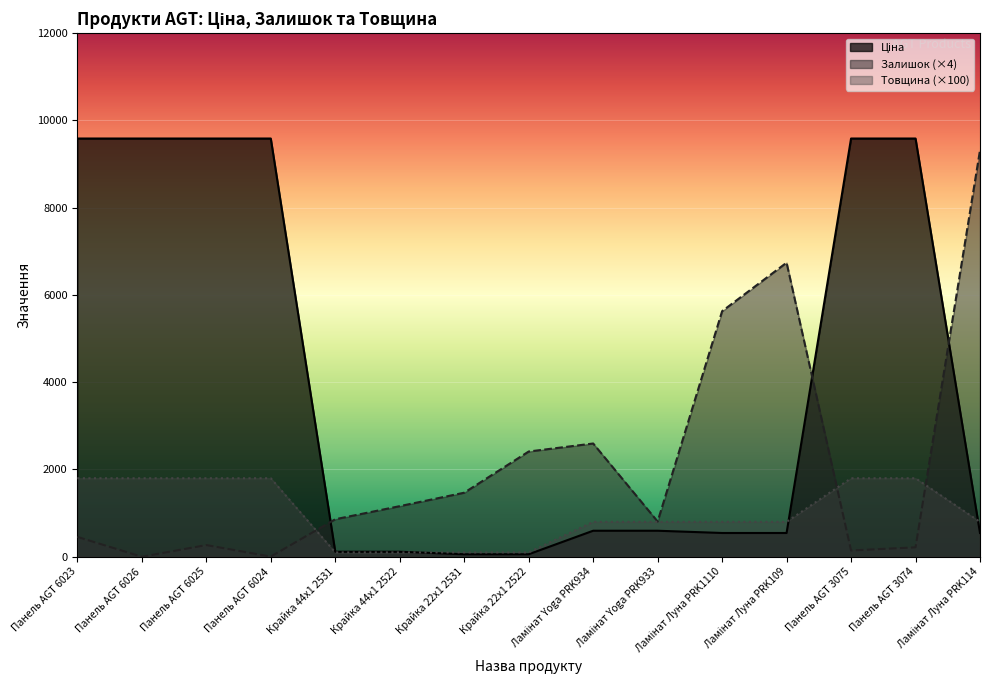

What is the label of the 7th point from the left?

Крайка 22x1 2531